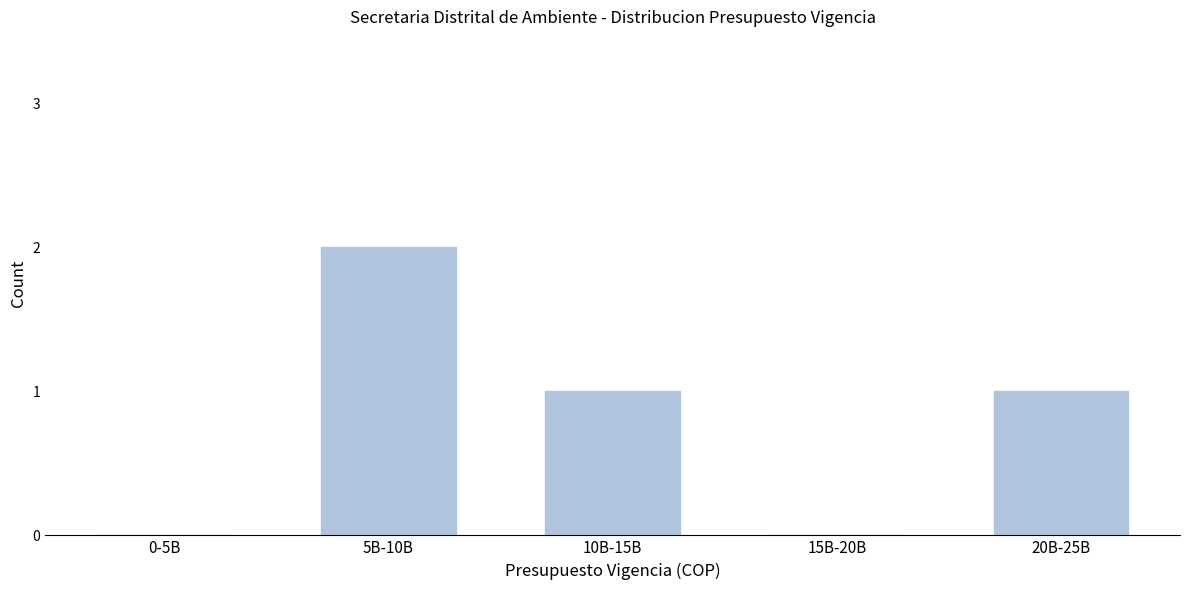

Reading left to right, extract all data points from this chart.

0-5B=0	5B-10B=2	10B-15B=1	15B-20B=0	20B-25B=1